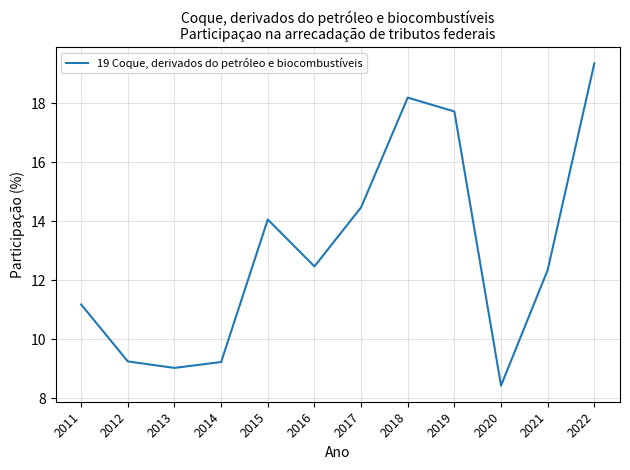

What is the average value?

13.0